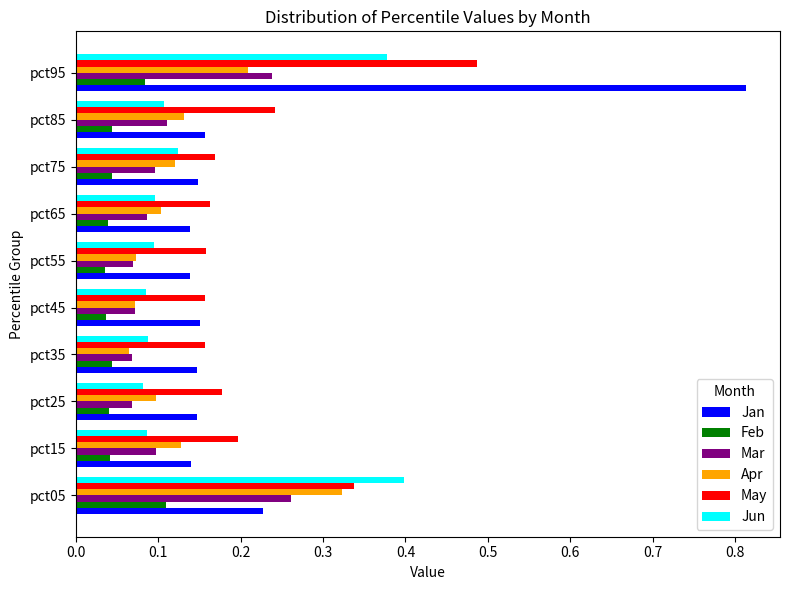

Which series has the widest spread of values?

Jan